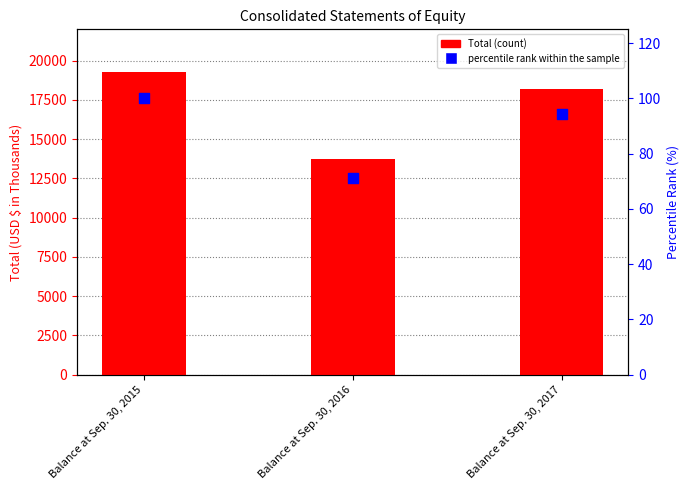

What is the total value across all series at Balance at Sep. 30, 2015?

19362.0